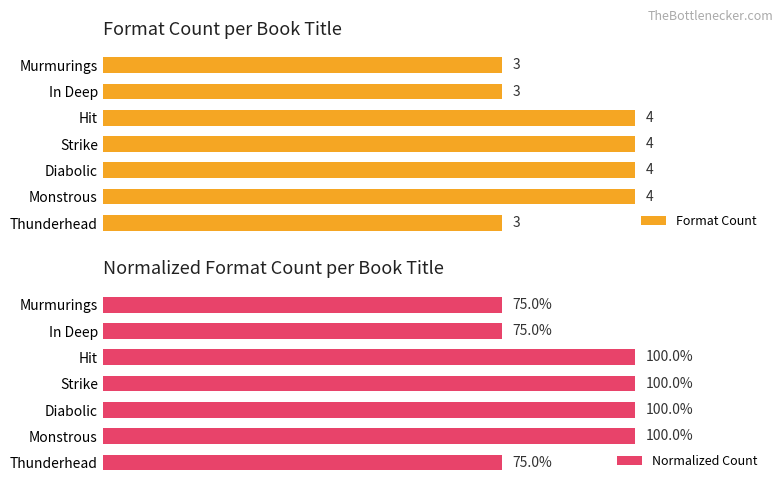

Which series has the widest spread of values?

Normalized Count